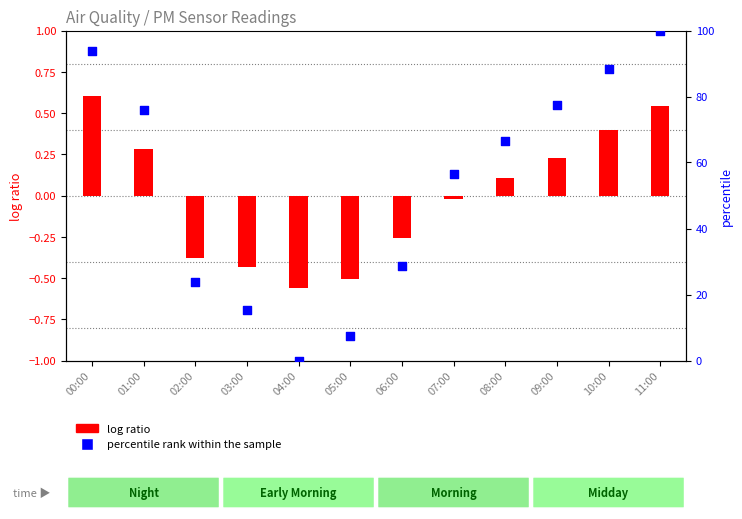

Which series reaches the minimum Y coordinate?

log ratio